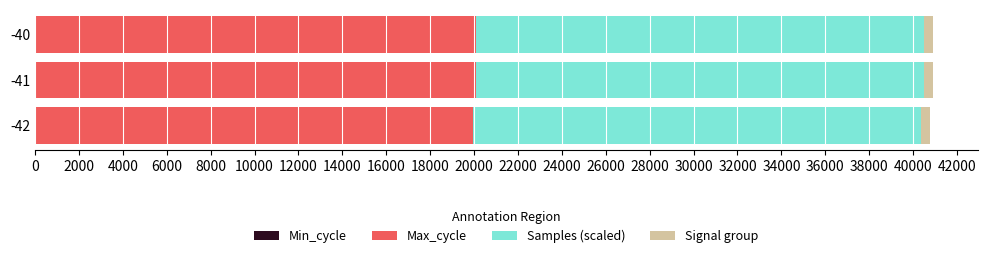

How many categories are shown in the chart?

3